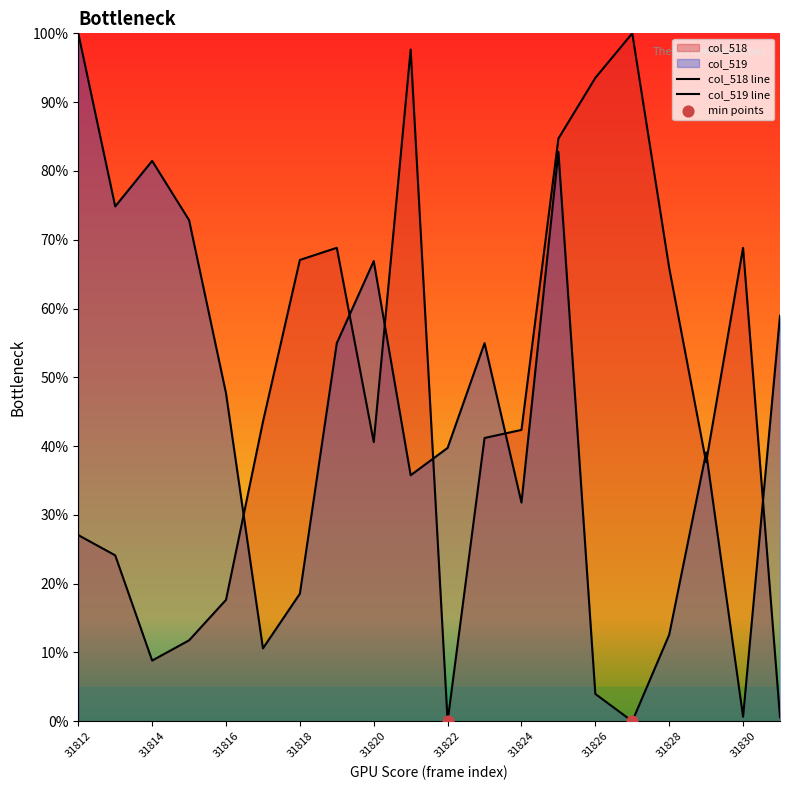

Which series reaches the maximum Y coordinate?

col_518